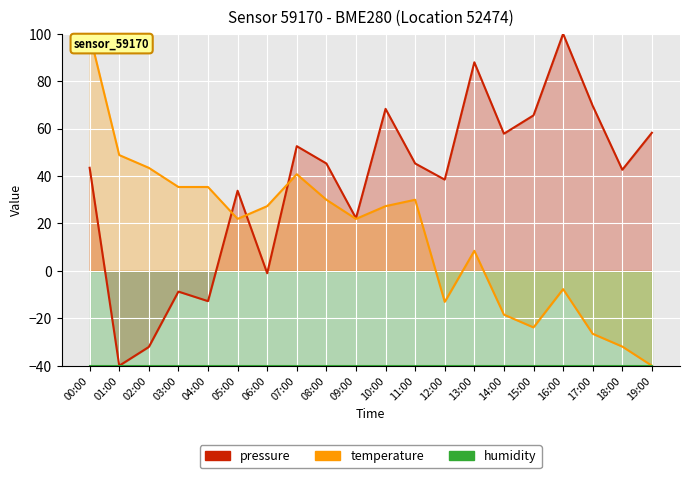

What is the average value of the temperature series?

15.5